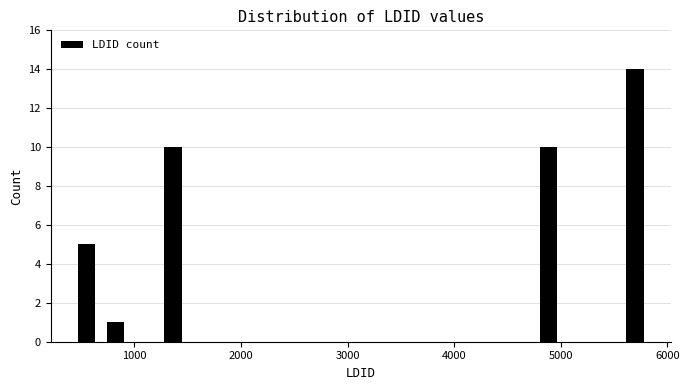

Around what value on the x-axis is the tallest bar? Give the approximate position of its centre, as read against the axis.

5700